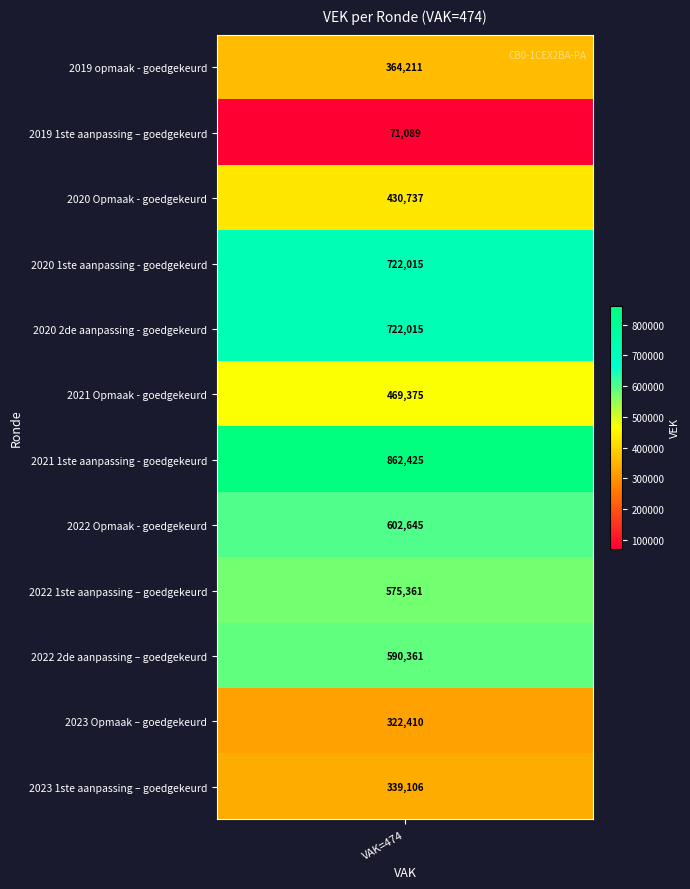

Which has a higher value, 2019 1ste aanpassing – goedgekeurd or 2020 2de aanpassing - goedgekeurd?

2020 2de aanpassing - goedgekeurd